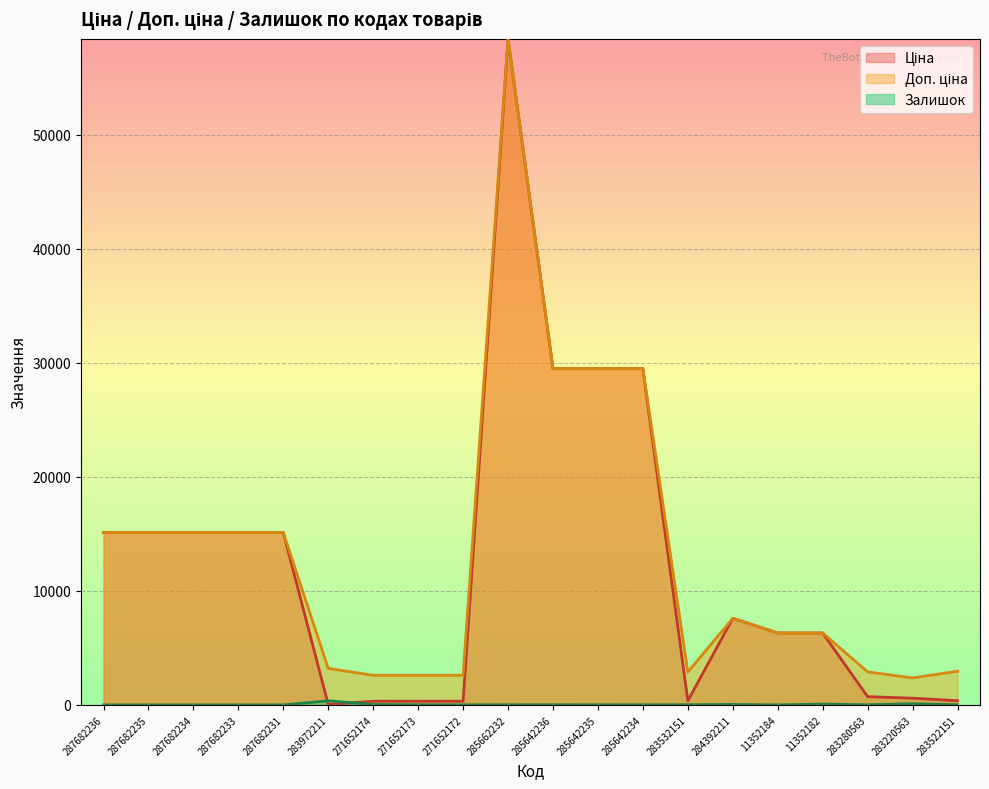

At which label does Доп. ціна first exceed 7596?

287682236